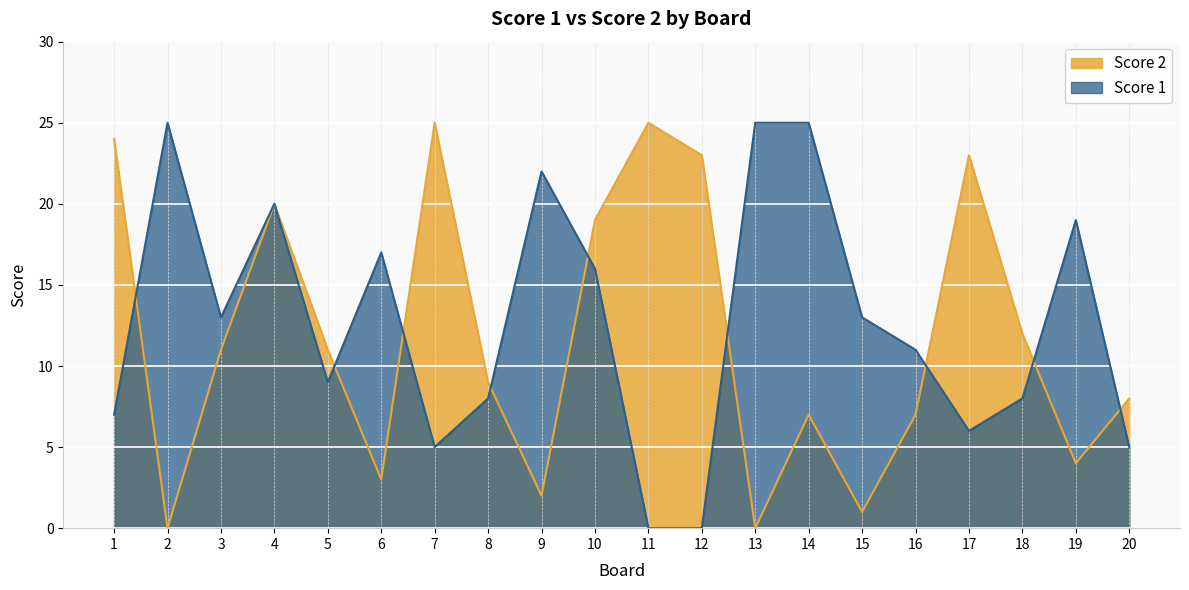

What is the total value across all series at 15?

14